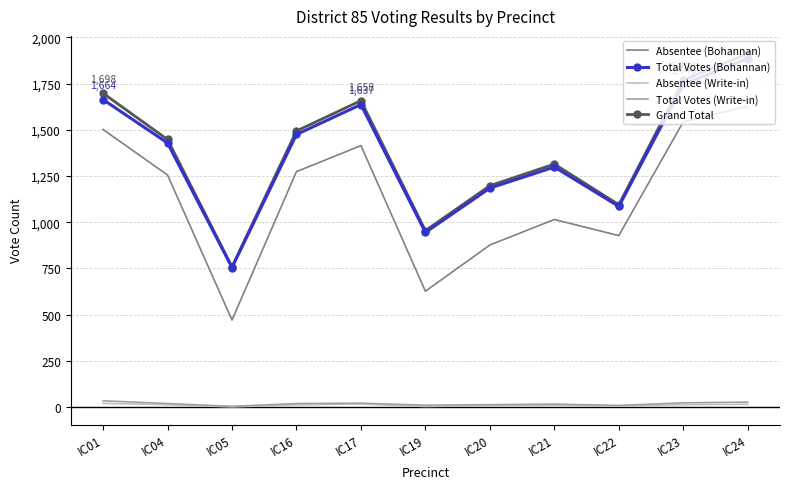

True or false: Grand Total and Absentee (Bohannan) intersect in this chart.

False